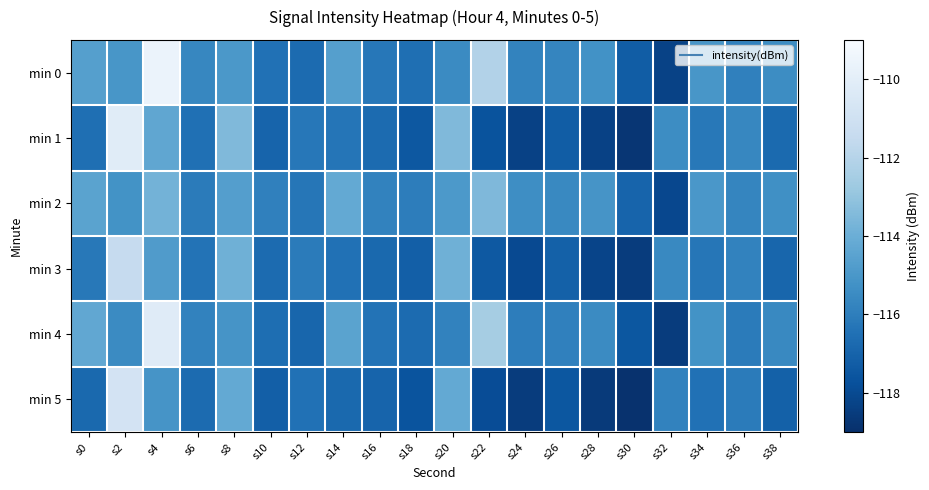

Reading left to right, transcribe all the data shown in this chart.

min 0: s0=-114.7	s2=-115.0	s4=-109.6	s6=-115.7	s8=-115.0	s10=-116.5	s12=-116.7	s14=-114.7	s16=-116.2	s18=-116.5	s20=-115.5	s22=-112.1	s24=-115.8	s26=-115.7	s28=-115.2	s30=-117.2	s32=-118.3	s34=-115.0	s36=-115.9	s38=-115.4
min 1: s0=-116.5	s2=-110.2	s4=-114.3	s6=-116.5	s8=-113.5	s10=-117.0	s12=-116.2	s14=-116.3	s16=-116.7	s18=-117.4	s20=-113.5	s22=-117.7	s24=-118.3	s26=-117.3	s28=-118.3	s30=-118.7	s32=-115.4	s34=-116.2	s36=-115.7	s38=-116.7
min 2: s0=-114.5	s2=-115.2	s4=-113.8	s6=-116.1	s8=-114.7	s10=-115.9	s12=-116.3	s14=-114.2	s16=-115.8	s18=-116.0	s20=-114.9	s22=-113.5	s24=-115.4	s26=-115.6	s28=-115.1	s30=-117.0	s32=-118.1	s34=-115.0	s36=-115.7	s38=-115.3
min 3: s0=-116.2	s2=-111.5	s4=-114.8	s6=-116.4	s8=-113.9	s10=-116.7	s12=-116.1	s14=-116.5	s16=-116.8	s18=-117.2	s20=-113.9	s22=-117.4	s24=-118.0	s26=-117.1	s28=-118.2	s30=-118.5	s32=-115.6	s34=-116.3	s36=-115.8	s38=-116.9
min 4: s0=-114.3	s2=-115.5	s4=-110.2	s6=-115.8	s8=-115.1	s10=-116.6	s12=-116.9	s14=-114.5	s16=-116.4	s18=-116.7	s20=-115.8	s22=-112.5	s24=-116.0	s26=-115.9	s28=-115.5	s30=-117.5	s32=-118.5	s34=-115.2	s36=-116.1	s38=-115.6
min 5: s0=-116.8	s2=-110.8	s4=-115.1	s6=-116.7	s8=-114.2	s10=-117.2	s12=-116.5	s14=-116.8	s16=-117.0	s18=-117.6	s20=-114.2	s22=-117.9	s24=-118.5	s26=-117.5	s28=-118.6	s30=-118.9	s32=-115.8	s34=-116.5	s36=-116.1	s38=-117.1